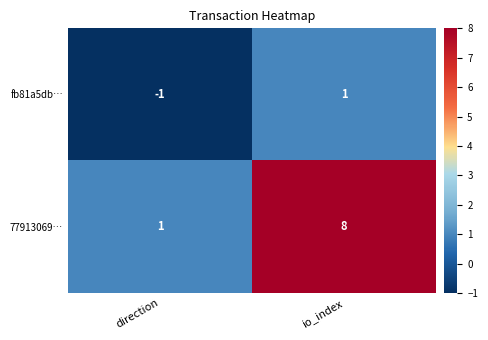

Rank the series by their average value, from highest to lowest.

77913069…, fb81a5db…